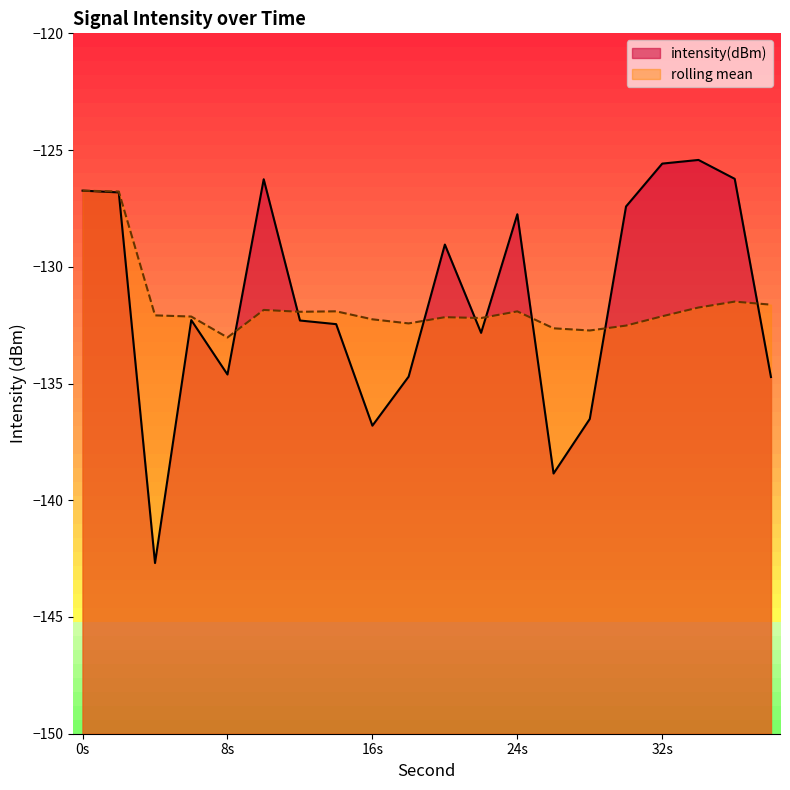

List the series in order of their peak value, highest first.

intensity(dBm), rolling_mean